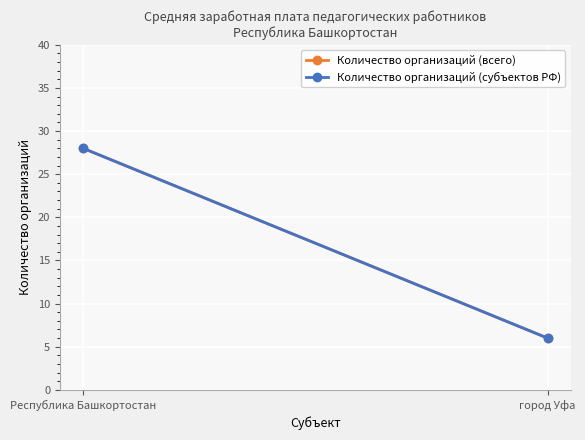

Which series changed the most between Республика Башкортостан and город Уфа?

Количество организаций (всего)